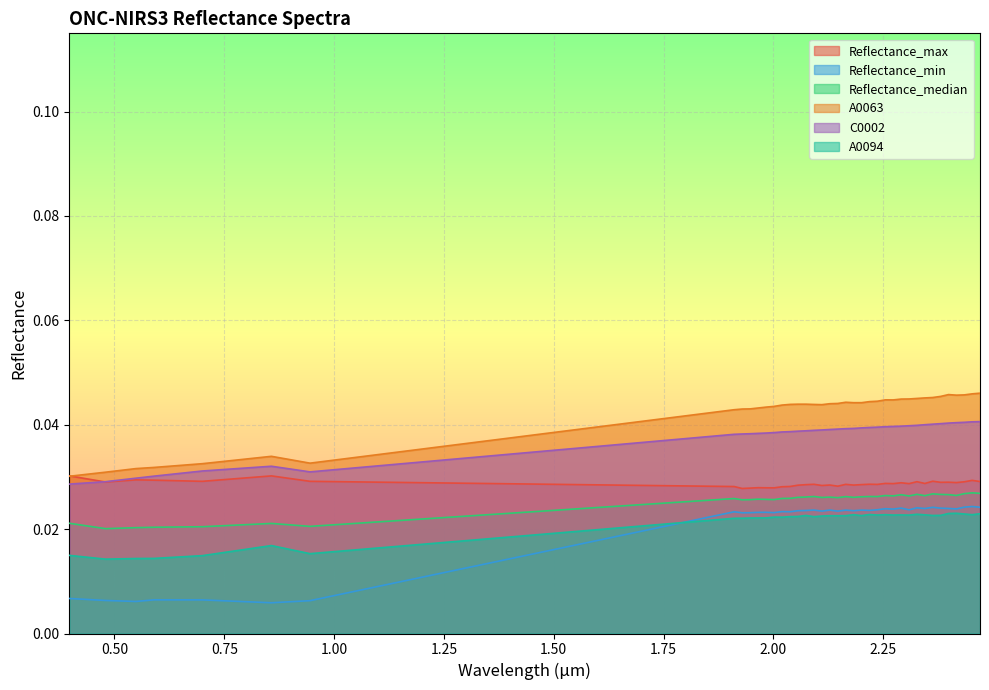

At how many categories does at least one series exceed 0?

39